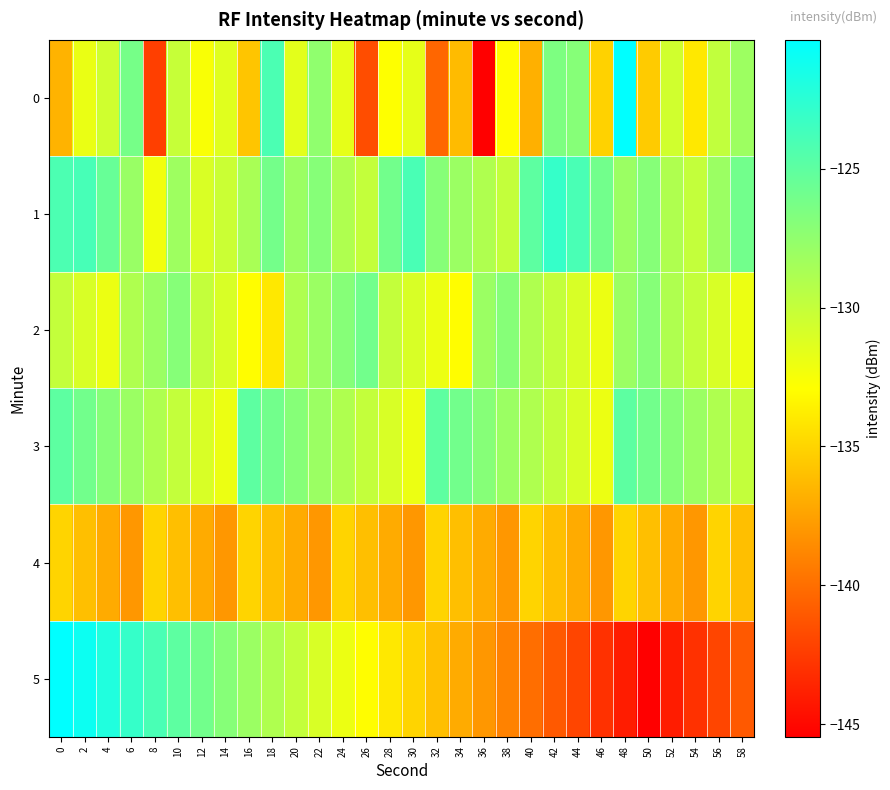

What is the greatest value displayed?

-120.3